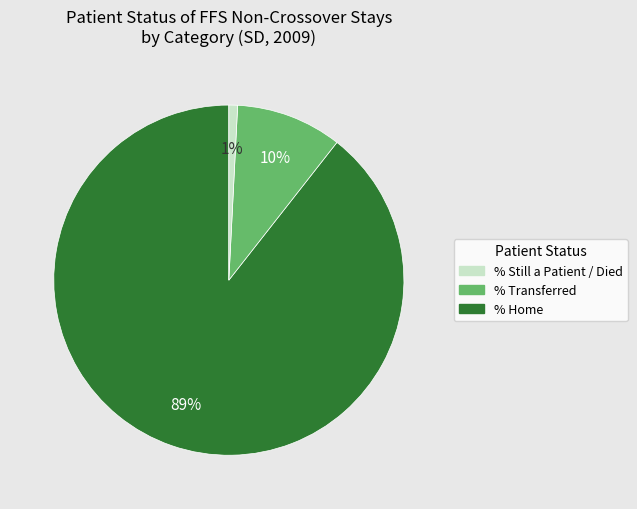

Is there any slice that represents more than half of the pie?

Yes